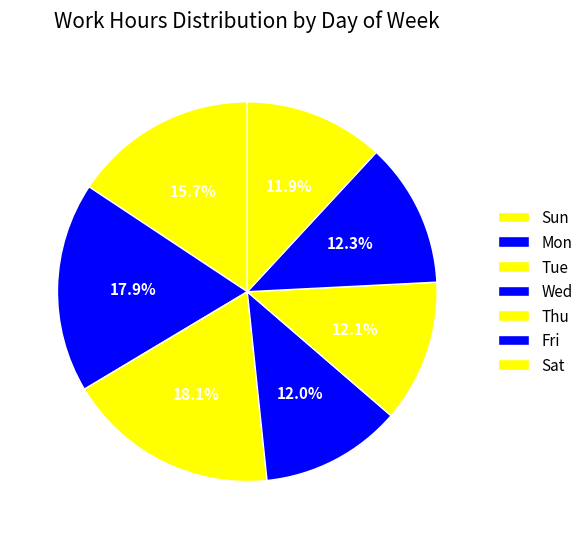

What portion of the pie excludes Mon?

82.1%